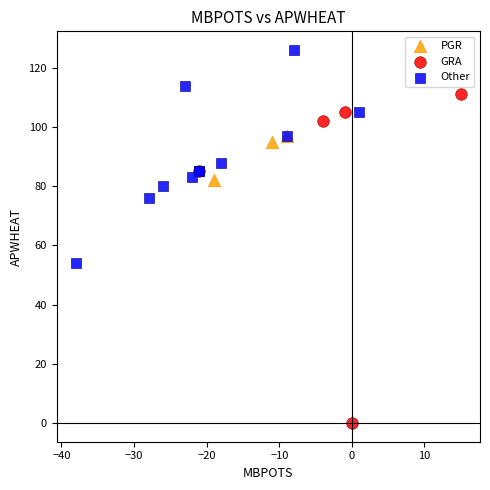

Which series reaches the maximum Y coordinate?

Other